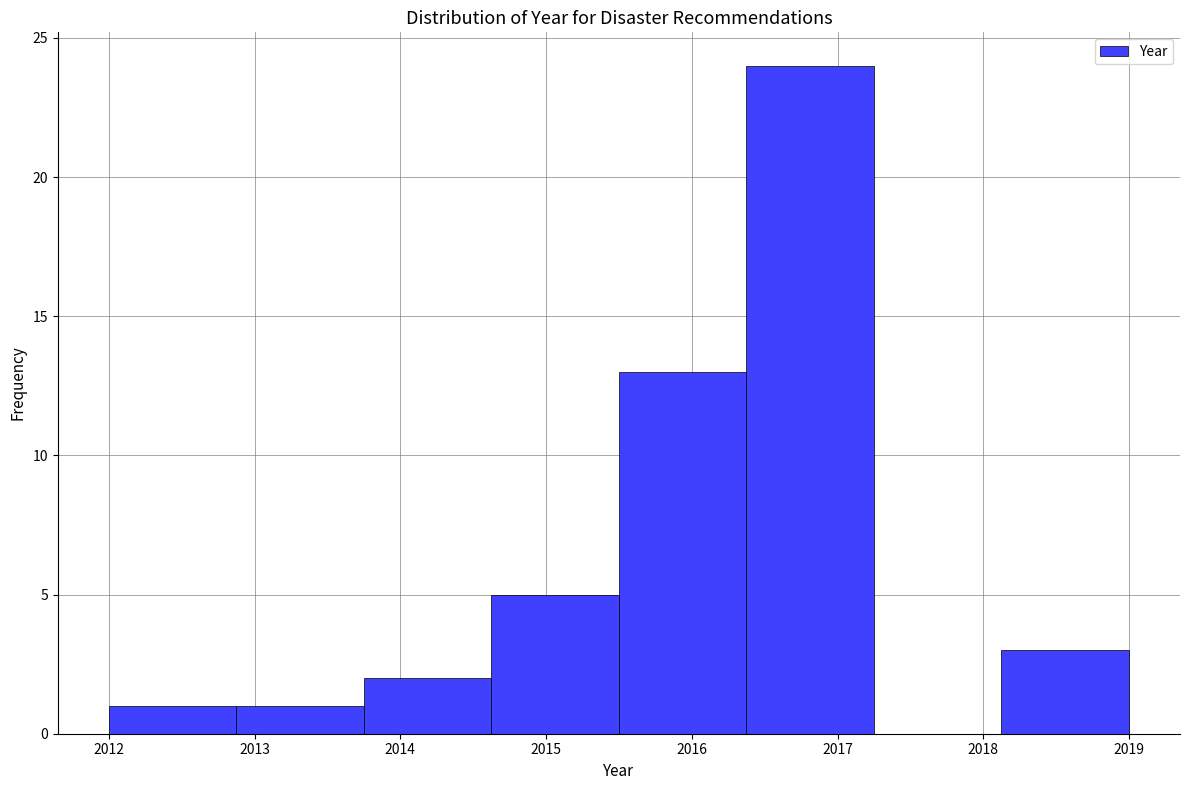

Reading left to right, list every bar in this chart as the range it spans on the x-axis followed by its height. Neither the bar edges nor the heights are printed on the chart, so give them approximately, as read against the axes.

2012.0 to 2012.9: 1
2012.9 to 2013.8: 1
2013.8 to 2014.6: 2
2014.6 to 2015.5: 5
2015.5 to 2016.4: 13
2016.4 to 2017.3: 24
2017.3 to 2018.1: 0
2018.1 to 2019.0: 3